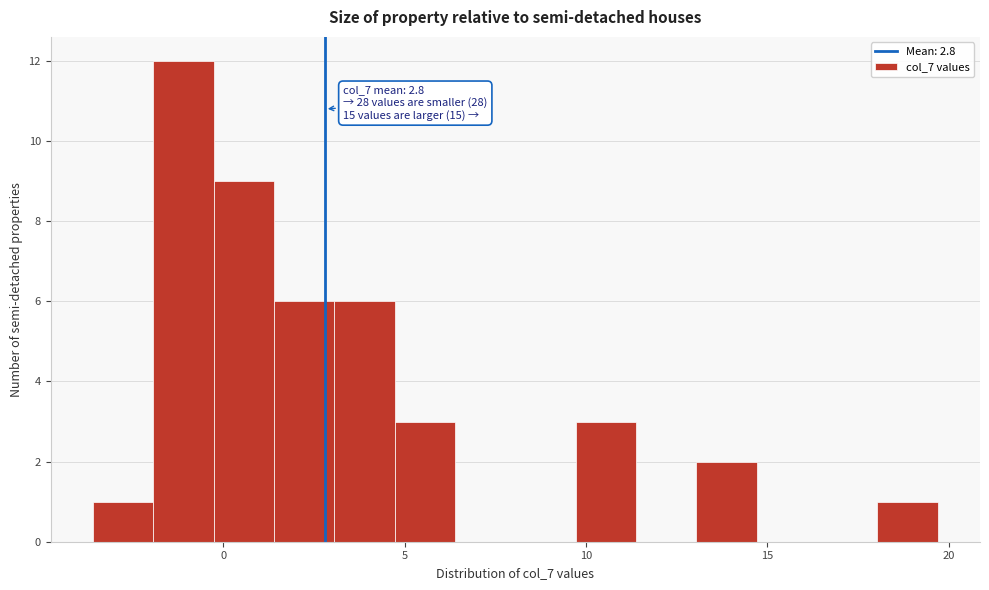

Around what value on the x-axis is the tallest bar? Give the approximate position of its centre, as read against the axis.

-1.0